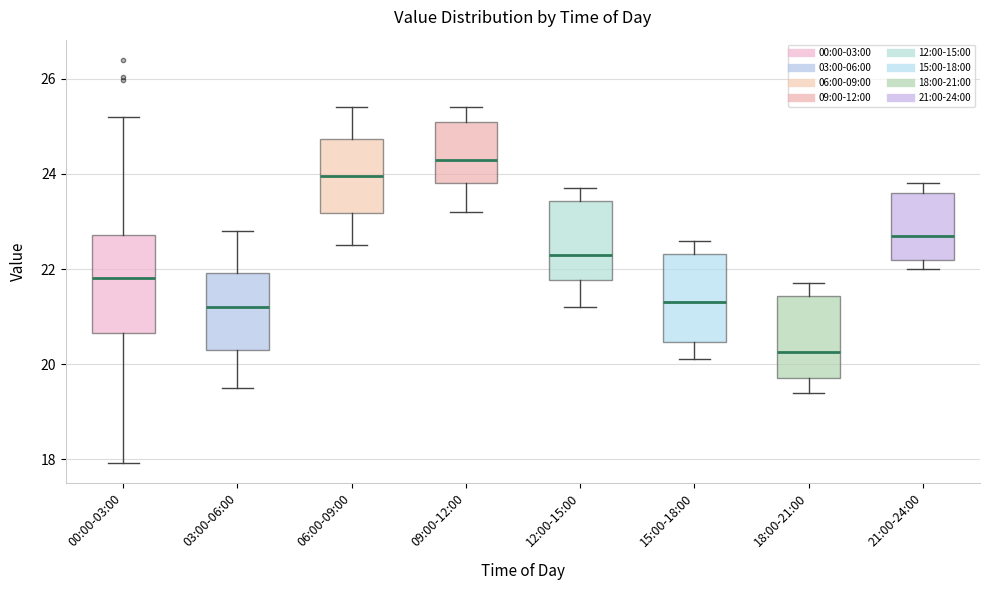

Where does the lower whisker of the box for 03:00-06:00 end on the y-axis? The values are not printed on the chart, so give them approximately, as read against the axis.

19.6